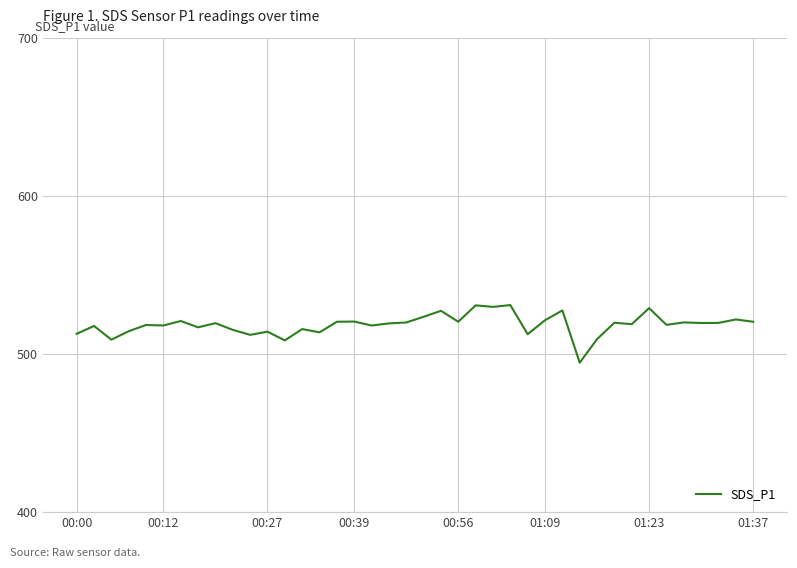

What is the smallest value displayed?

494.5